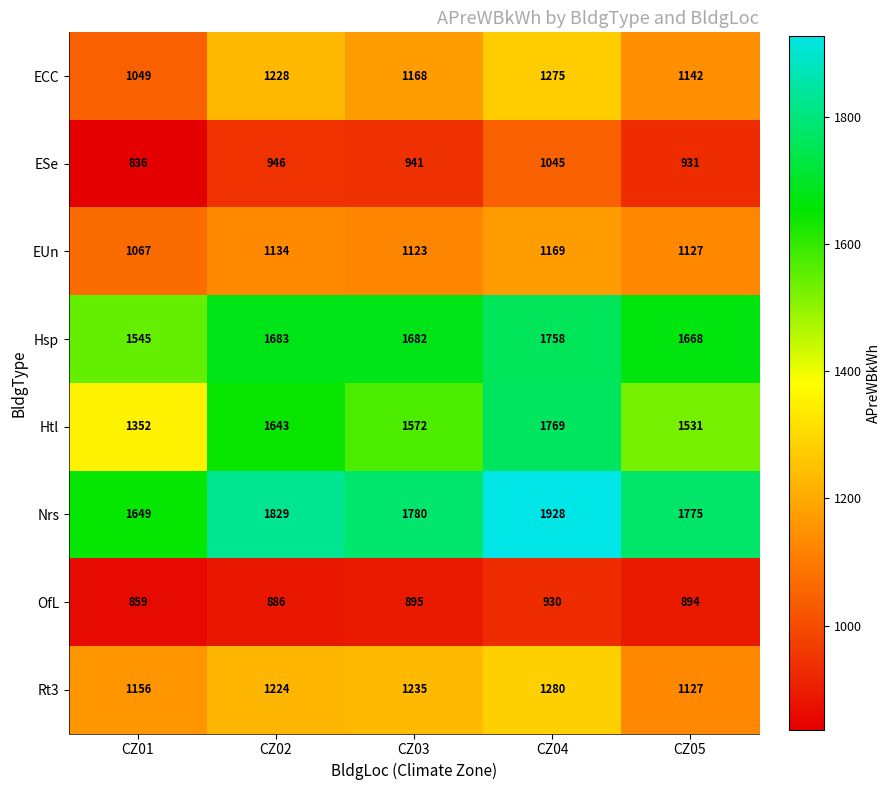

Read the EUn value at CZ01, to the nearest 5.

1065